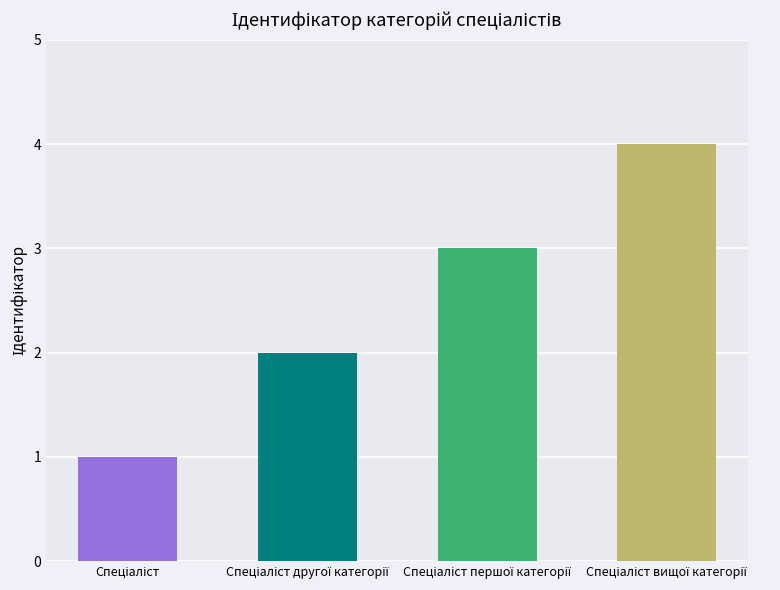

What is the difference between the maximum and minimum values?

3